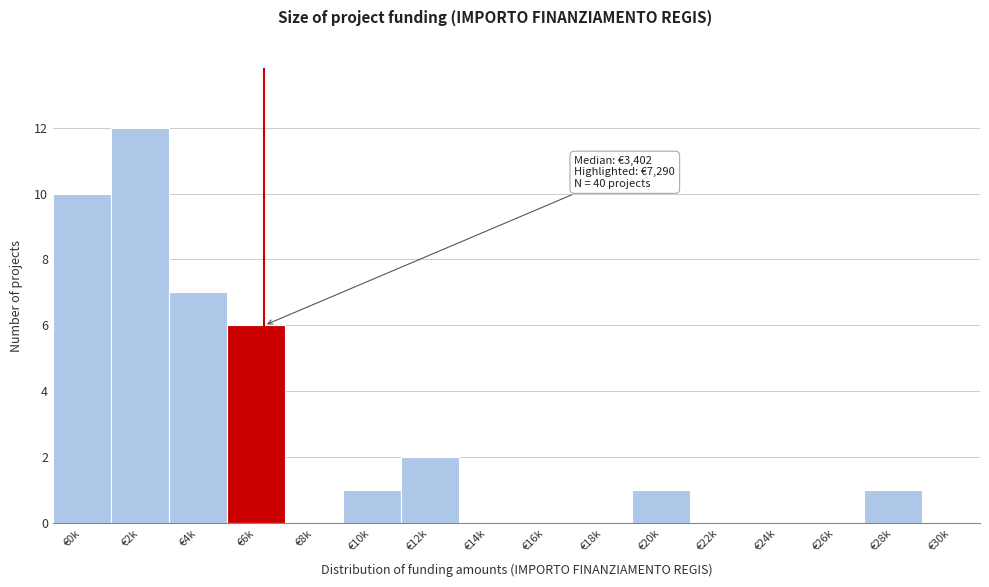

Reading left to right, extract all data points from this chart.

€0k=10	€2k=12	€4k=7	€6k=6	€8k=0	€10k=1	€12k=2	€14k=0	€16k=0	€18k=0	€20k=1	€22k=0	€24k=0	€26k=0	€28k=1	€30k=0